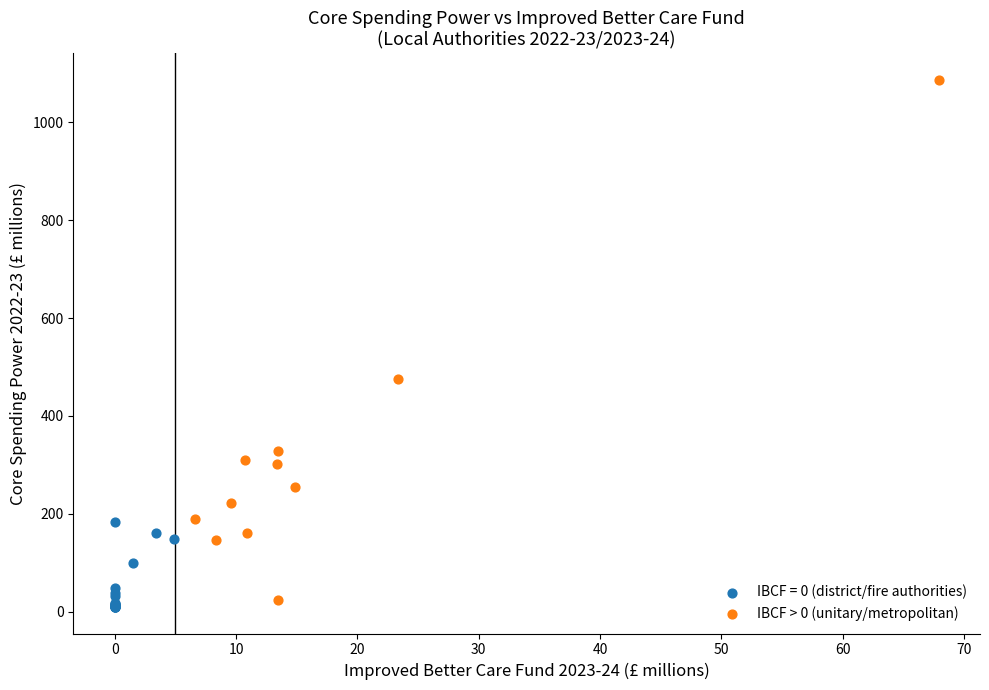

Which series has the largest Y range (max minus min)?

IBCF > 0 (unitary/metropolitan)